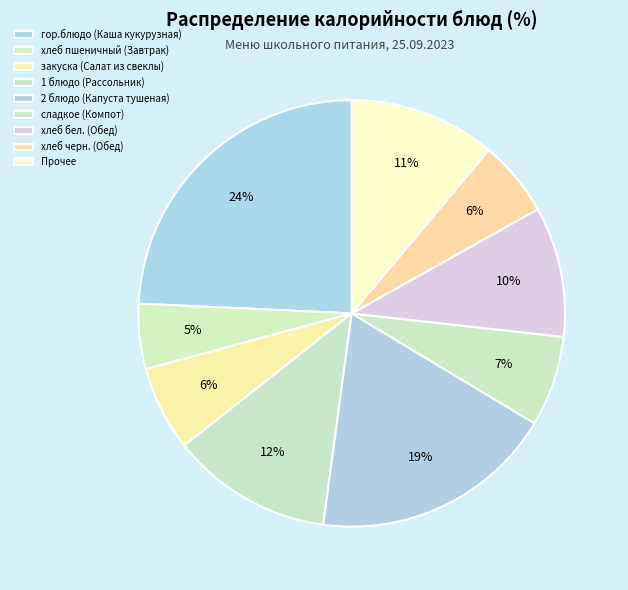

To the nearest percent, what percentage of the pie is гор.блюдо (Каша кукурузная)?

24%